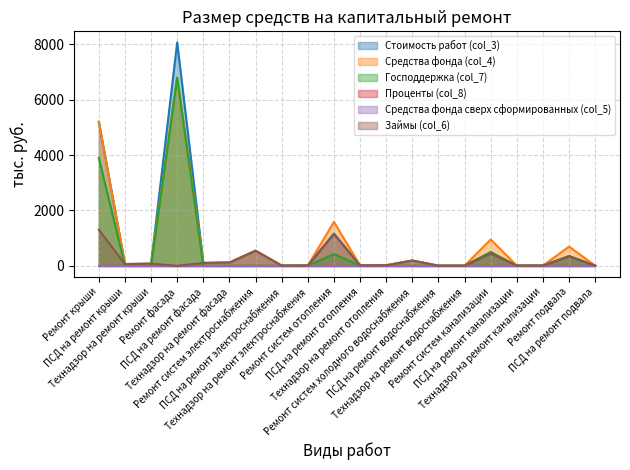

At which label does Средства фонда (col_4) first exceed 74?

Ремонт крыши